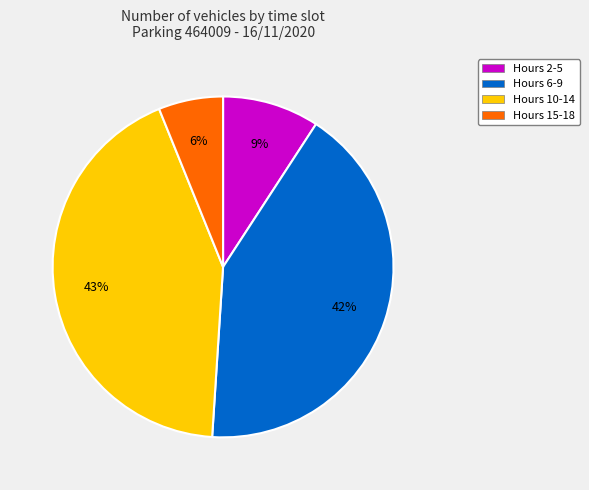

What is the largest slice in the pie chart?

Hours 10-14